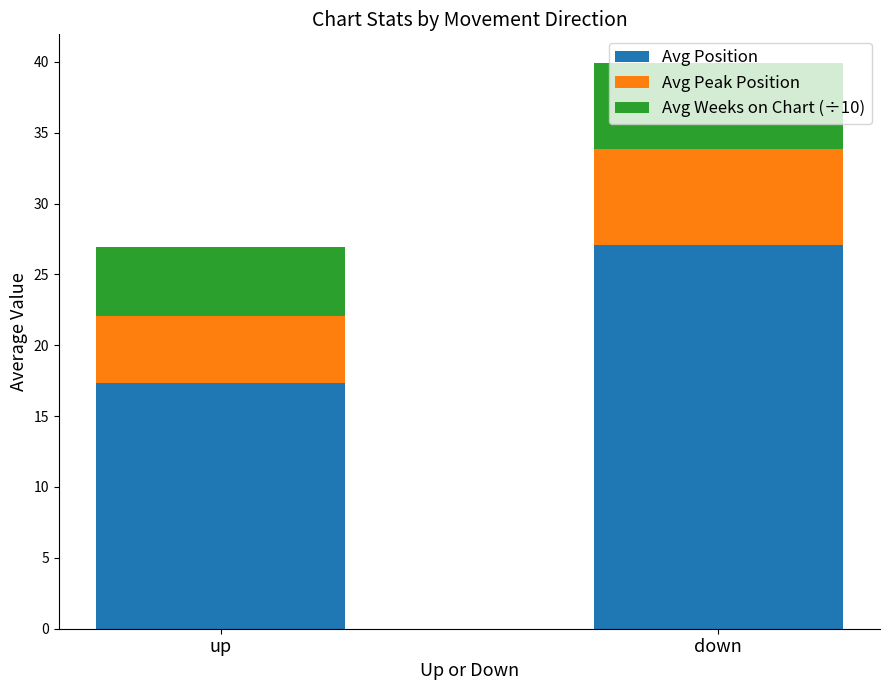

What is the total value across all series at up?

26.9